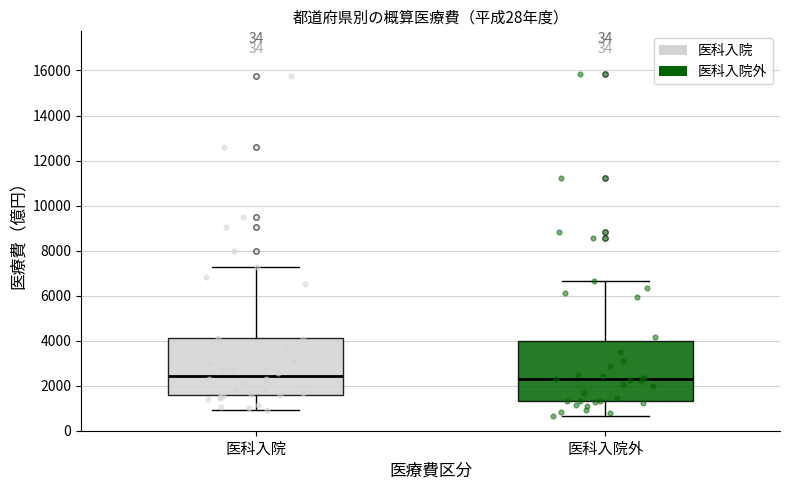

Reading left to right, read every box against the y-axis: the position of its median line, the range the box covers, and the ends of its whiskers. The values are not printed on the chart, so give them approximately, as read against the axis.

医科入院: median 2400, box 1600 to 4200, whiskers 1000 to 7200
医科入院外: median 2200, box 1400 to 4000, whiskers 600 to 6600